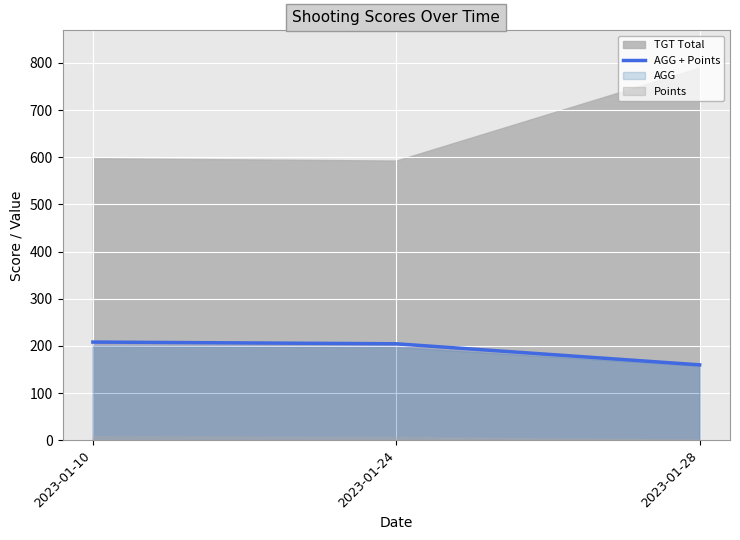

How many lines are shown in the chart?

1